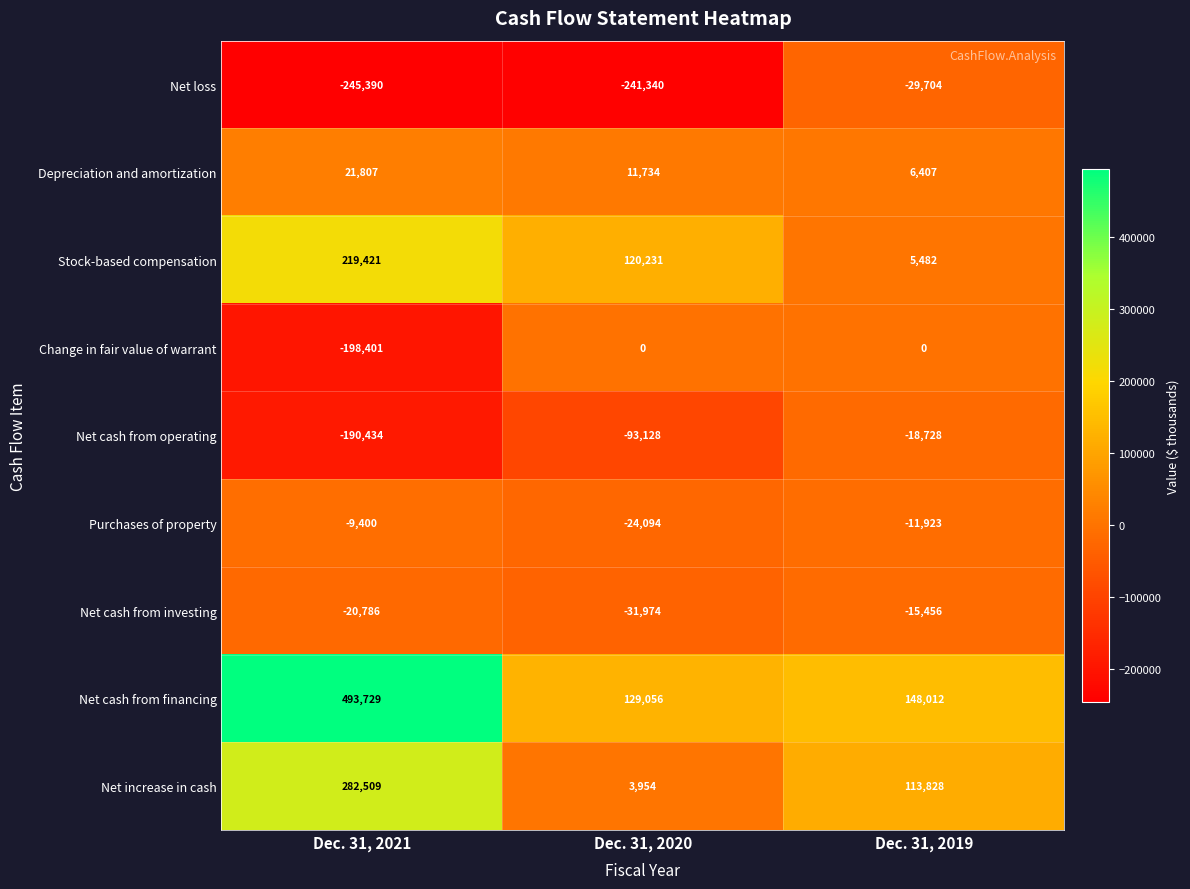

List the labels in order of Net increase in cash value, smallest first.

Dec. 31, 2020, Dec. 31, 2019, Dec. 31, 2021